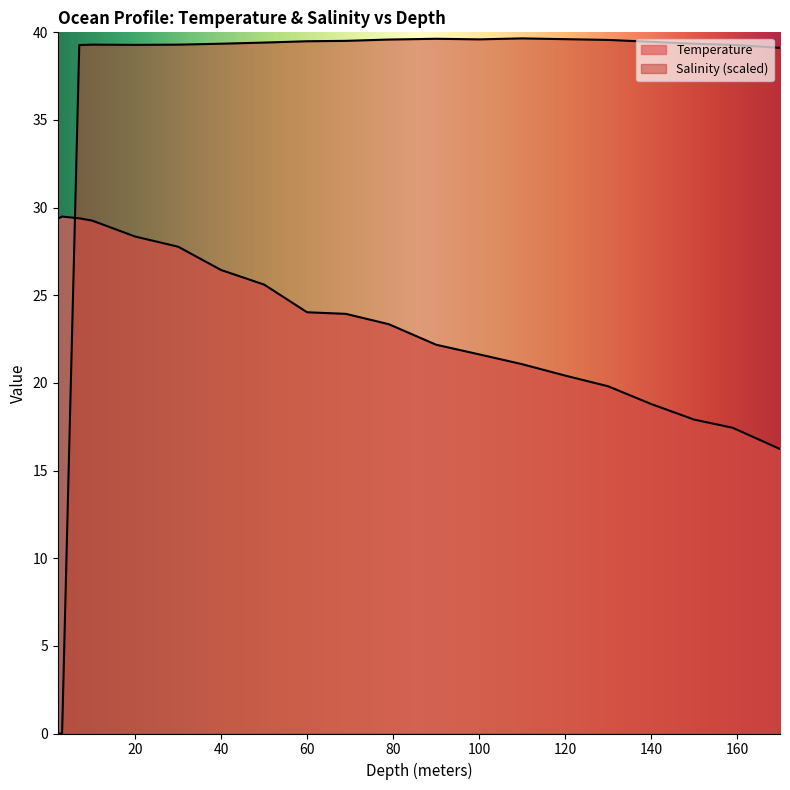

Which category has the lowest value in the Salinity series?

2.0